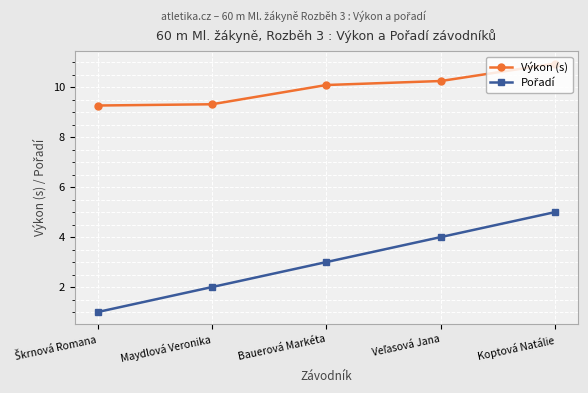

What is the label of the 5th point from the left?

Koptová Natálie